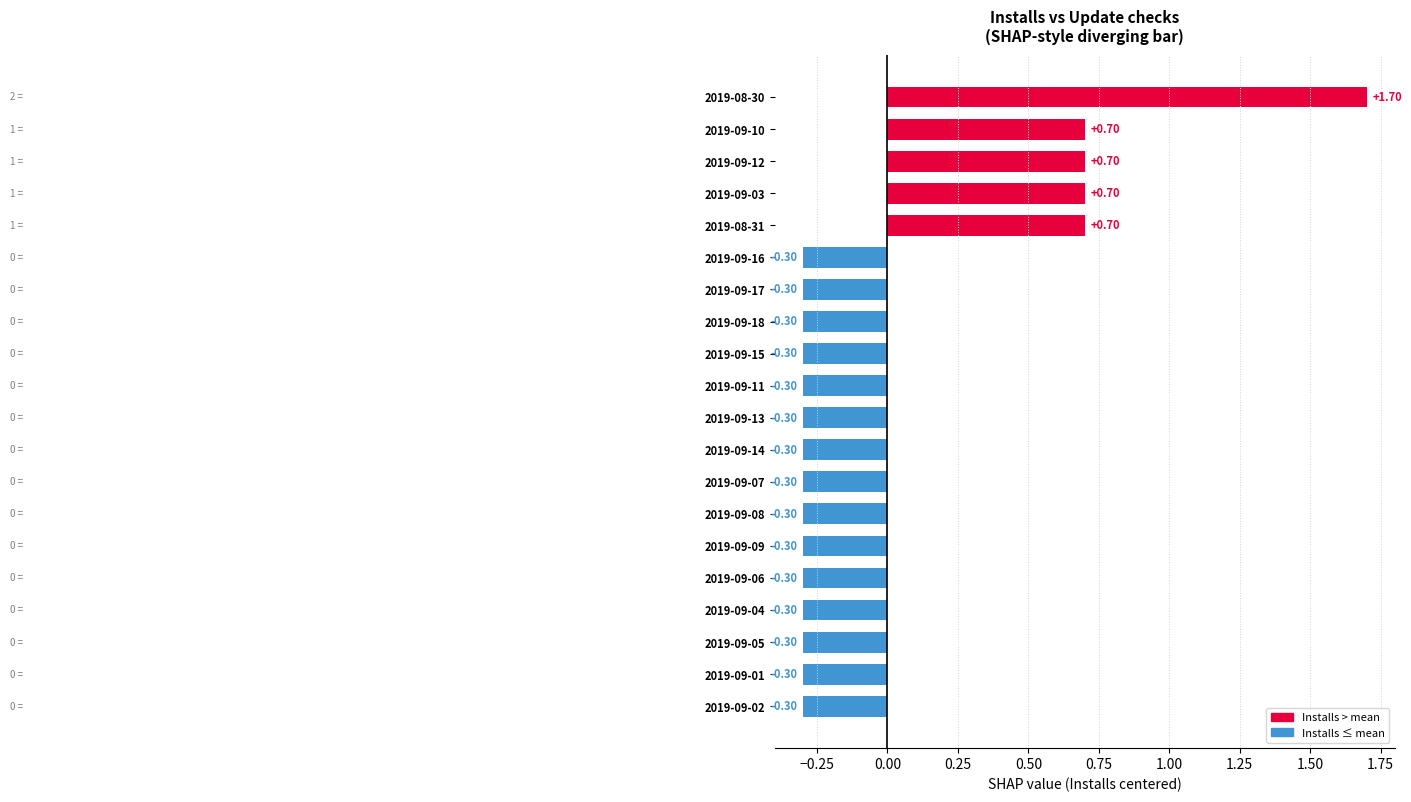

What is the sum of the values at 2019-09-01 and 2019-09-05?

-0.6